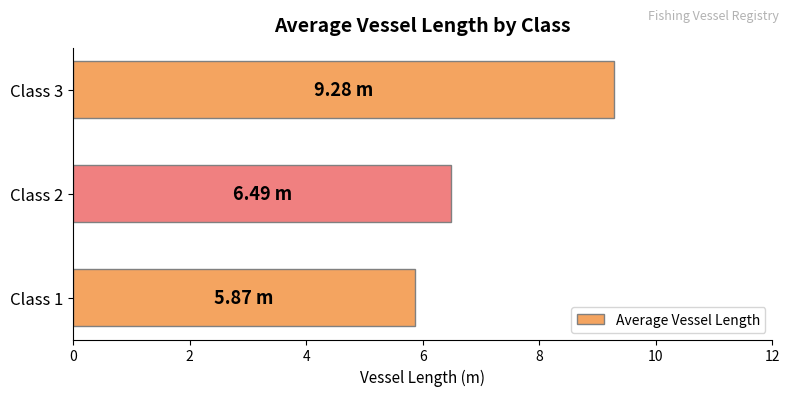

What is the average value?

7.2